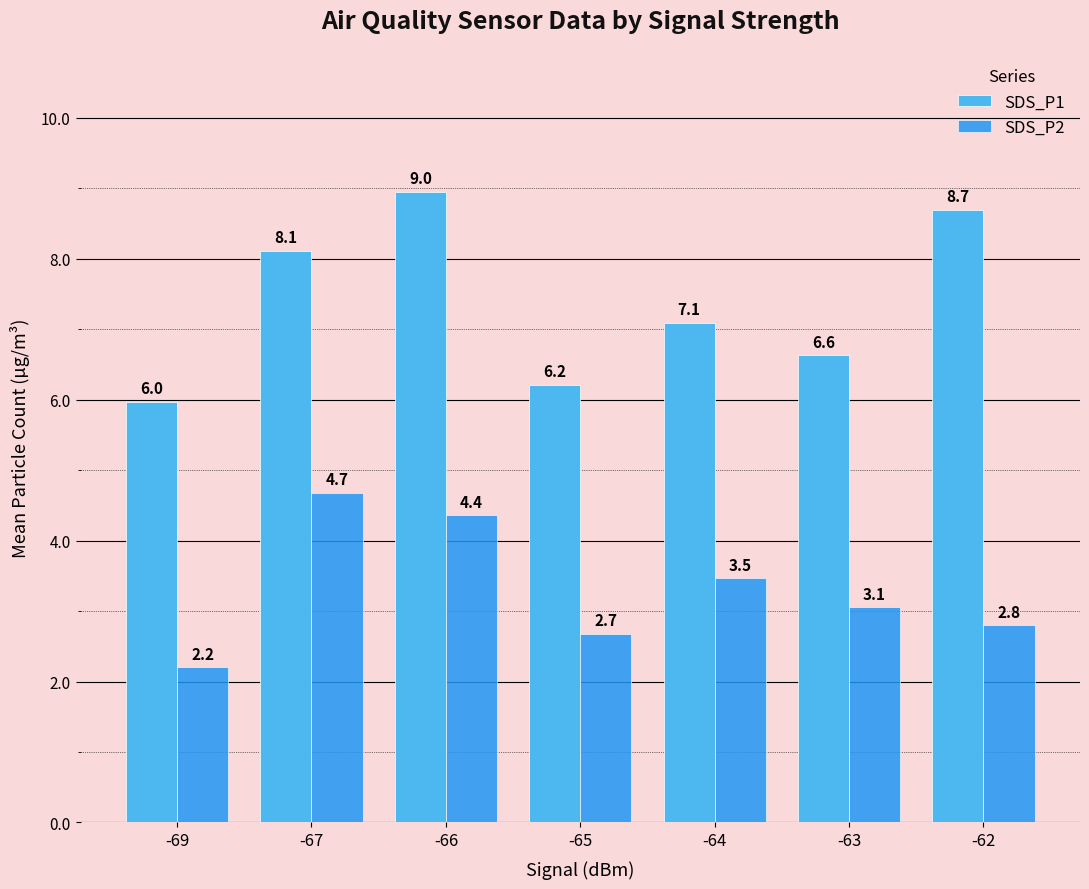

What is the value of the SDS_P2 bar at the 6th from the left?

3.1